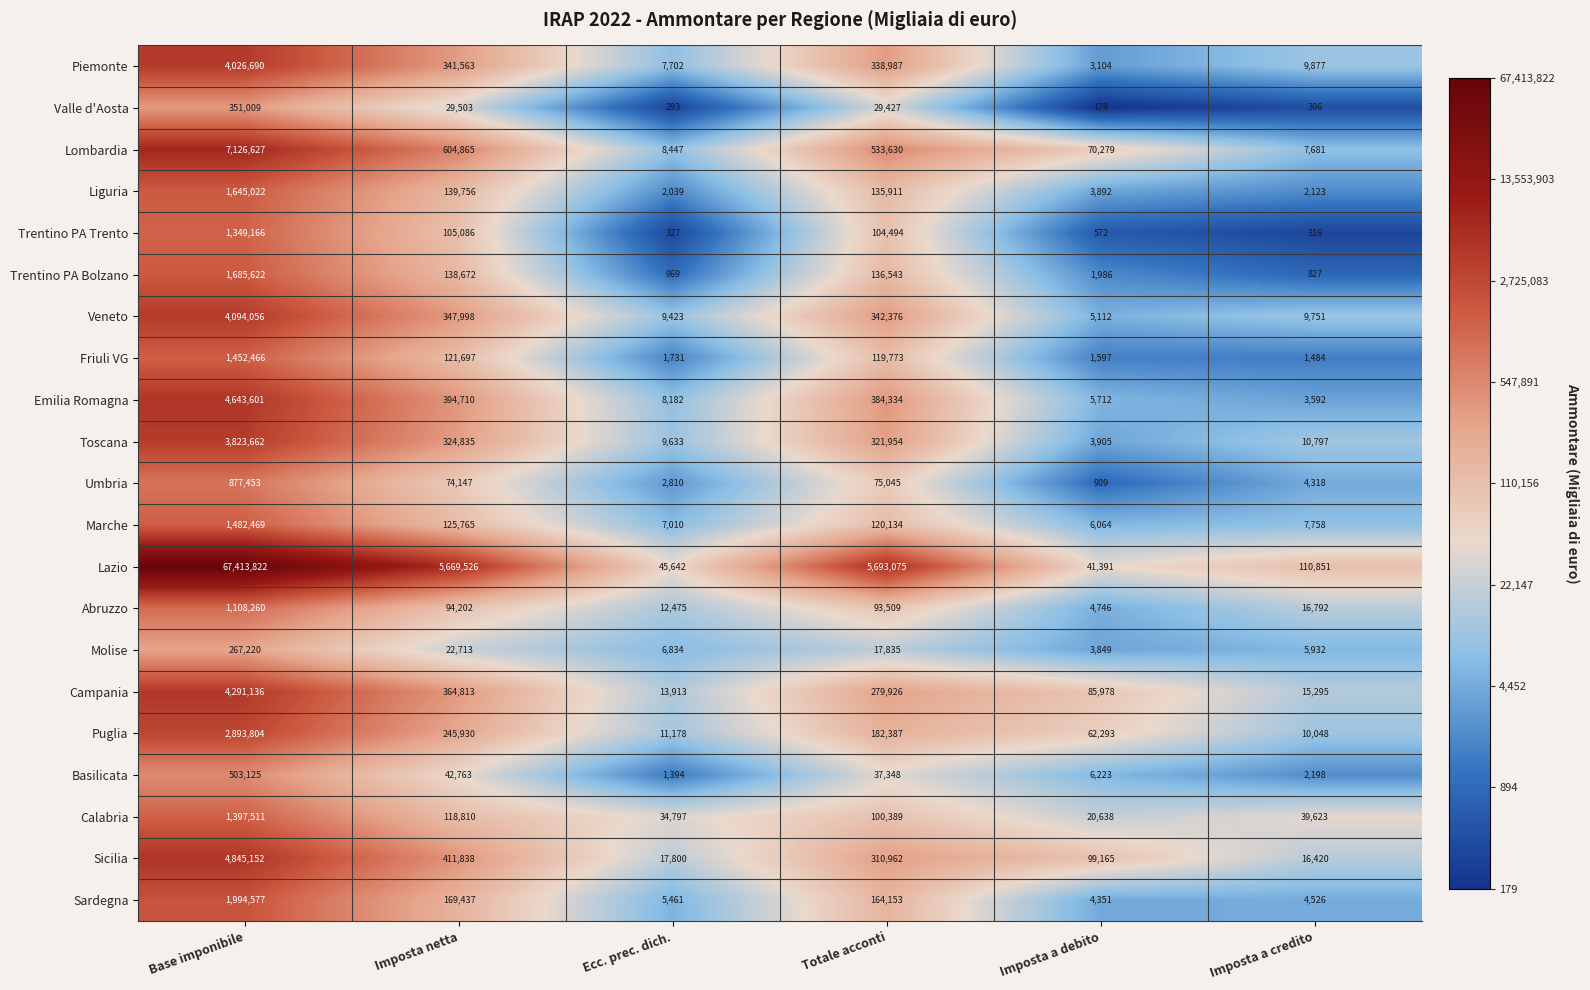

What is the difference between the Lombardia values at Ecc. prec. dich. and Base imponibile?

7118180